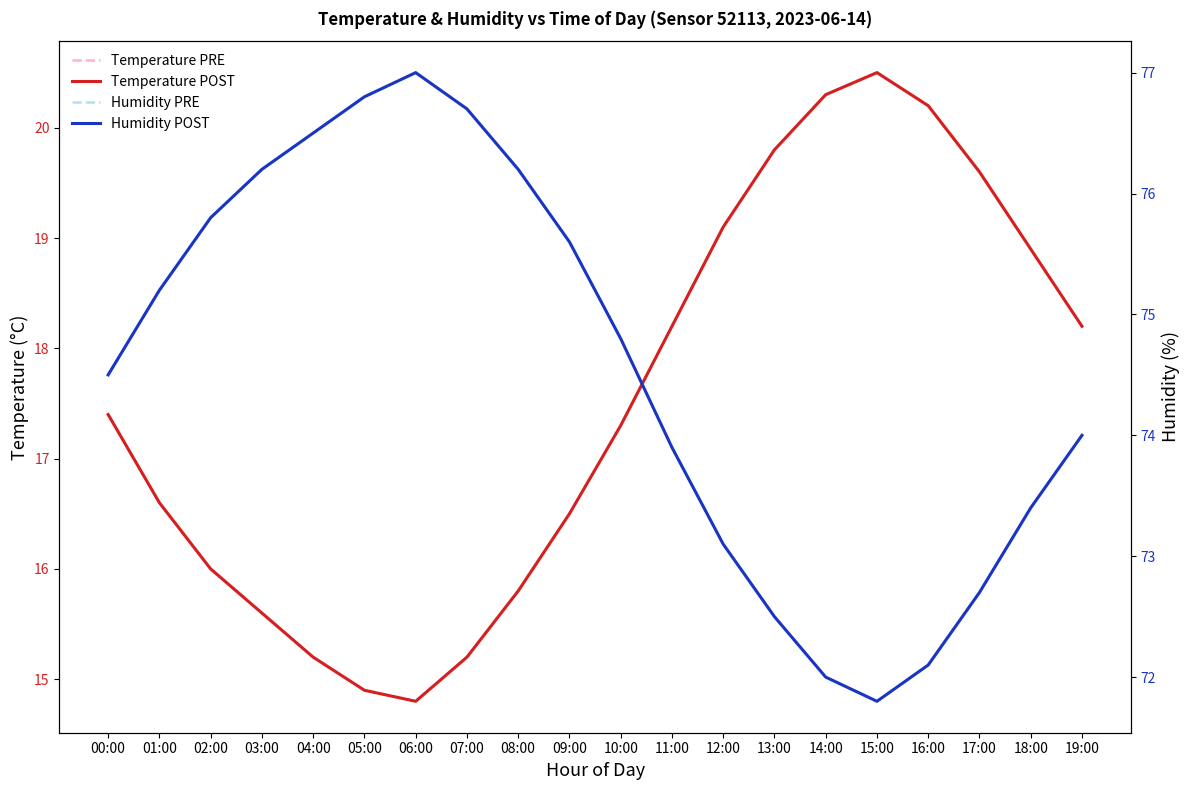

Does the chart display data point markers on the line(s)?

No